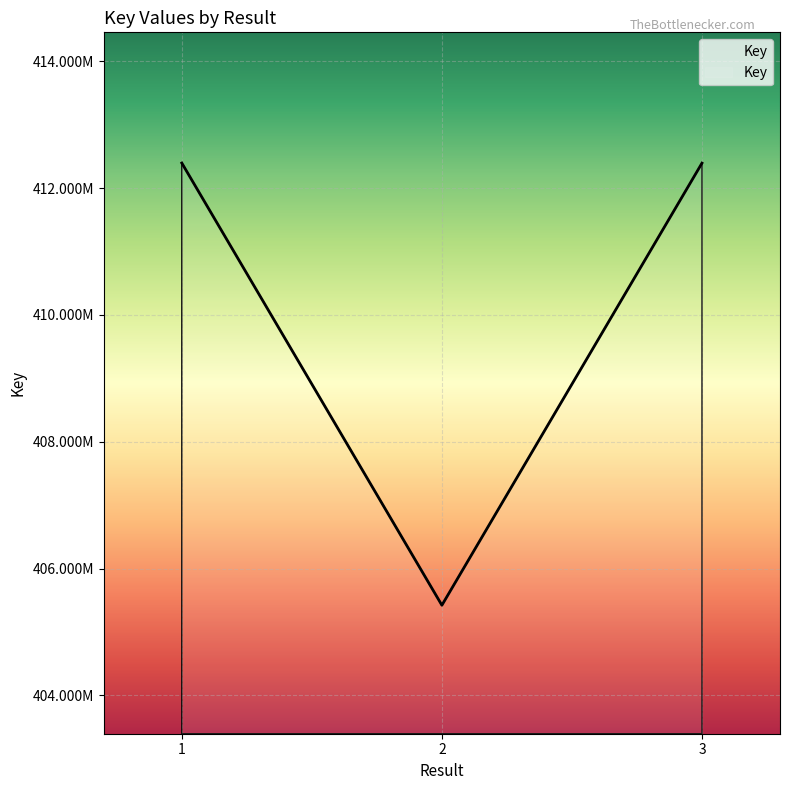

Does the chart display data point markers on the line(s)?

No